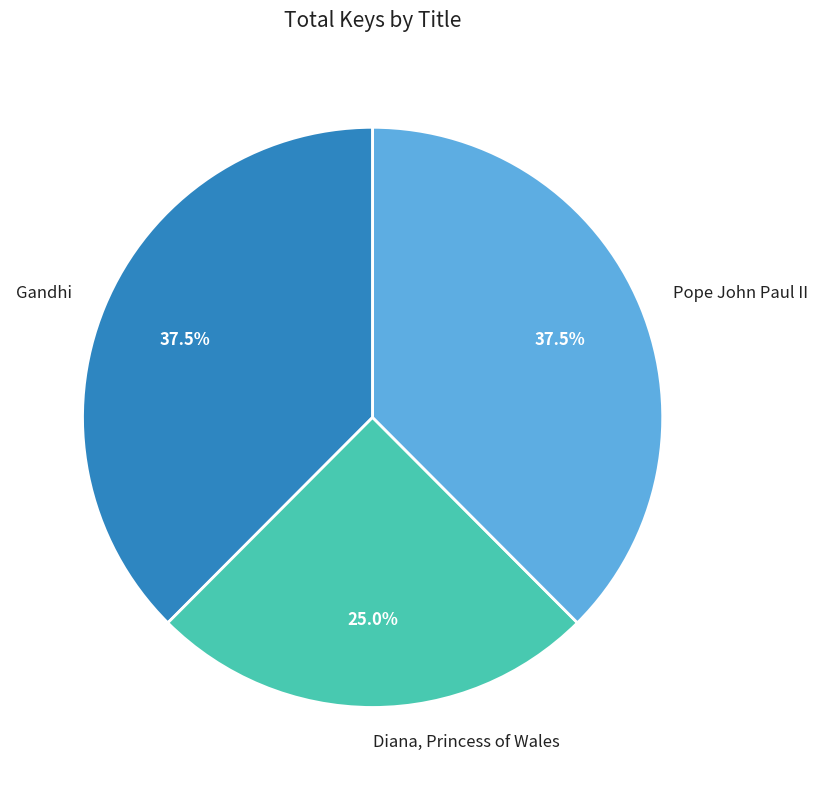

Which slice is the smallest?

Diana, Princess of Wales